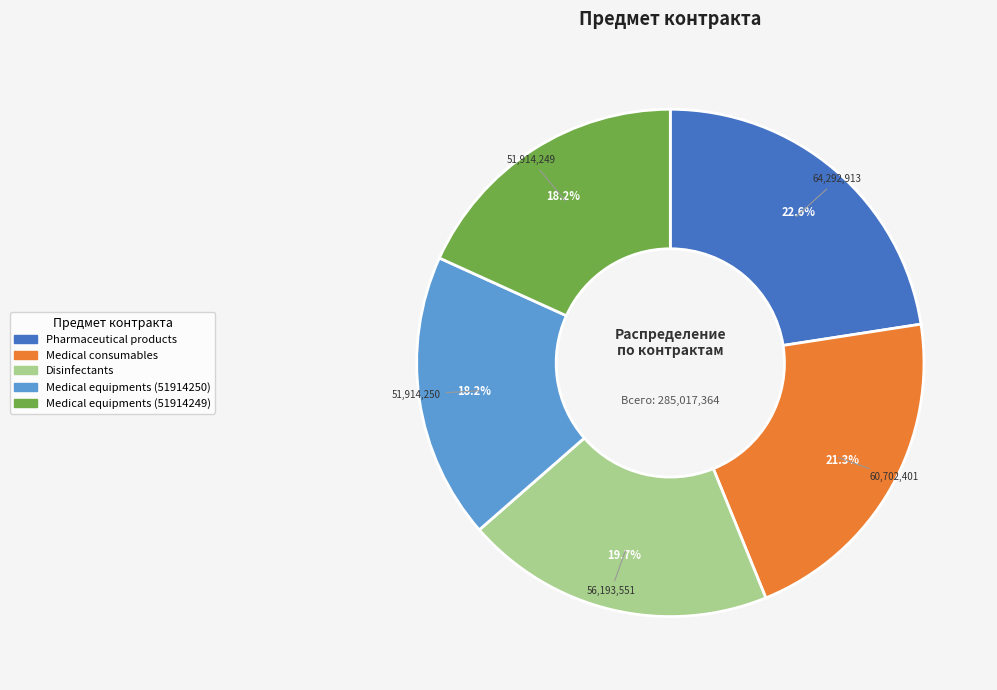

To the nearest percent, what is the difference between the largest and smallest slice percentages?

4%